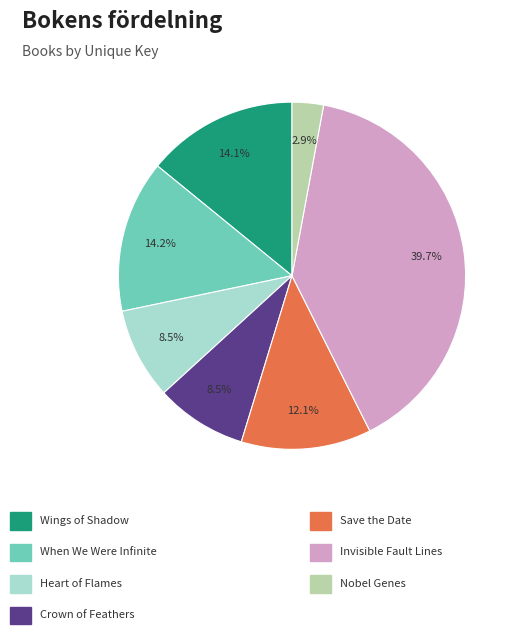

Is there a majority slice in this chart?

No